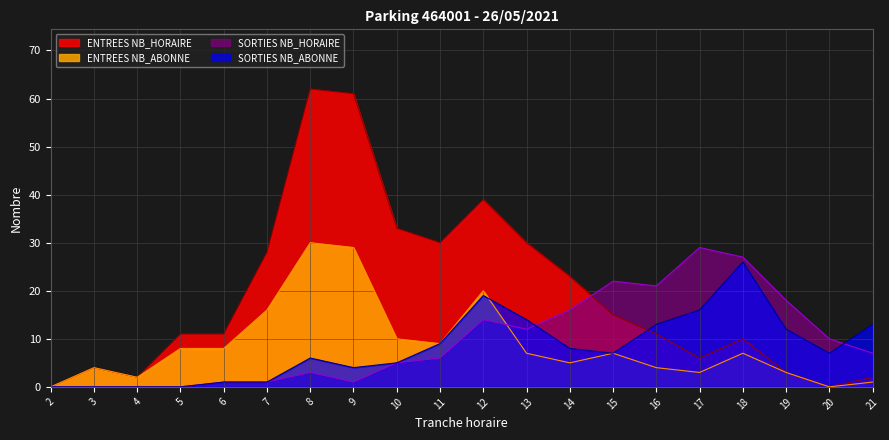

What is the difference between the maximum and second lowest values in the SORTIES NB_HORAIRE series?

29